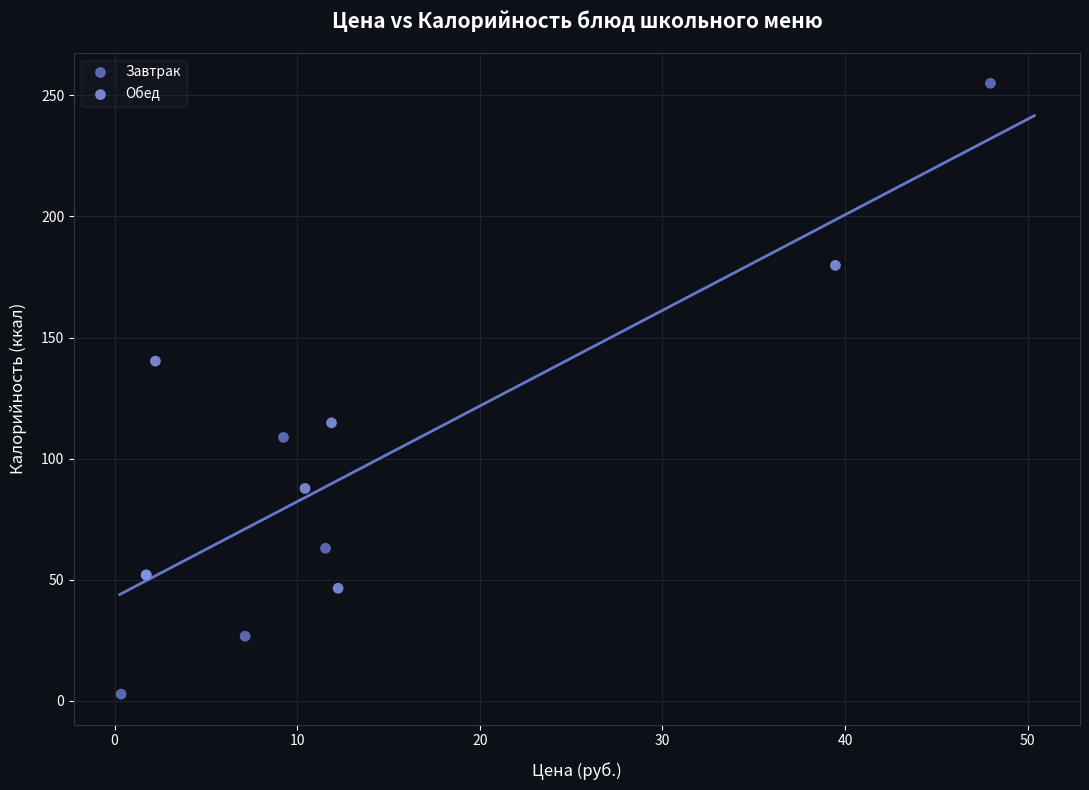

Which series has the widest spread of Y values?

Завтрак